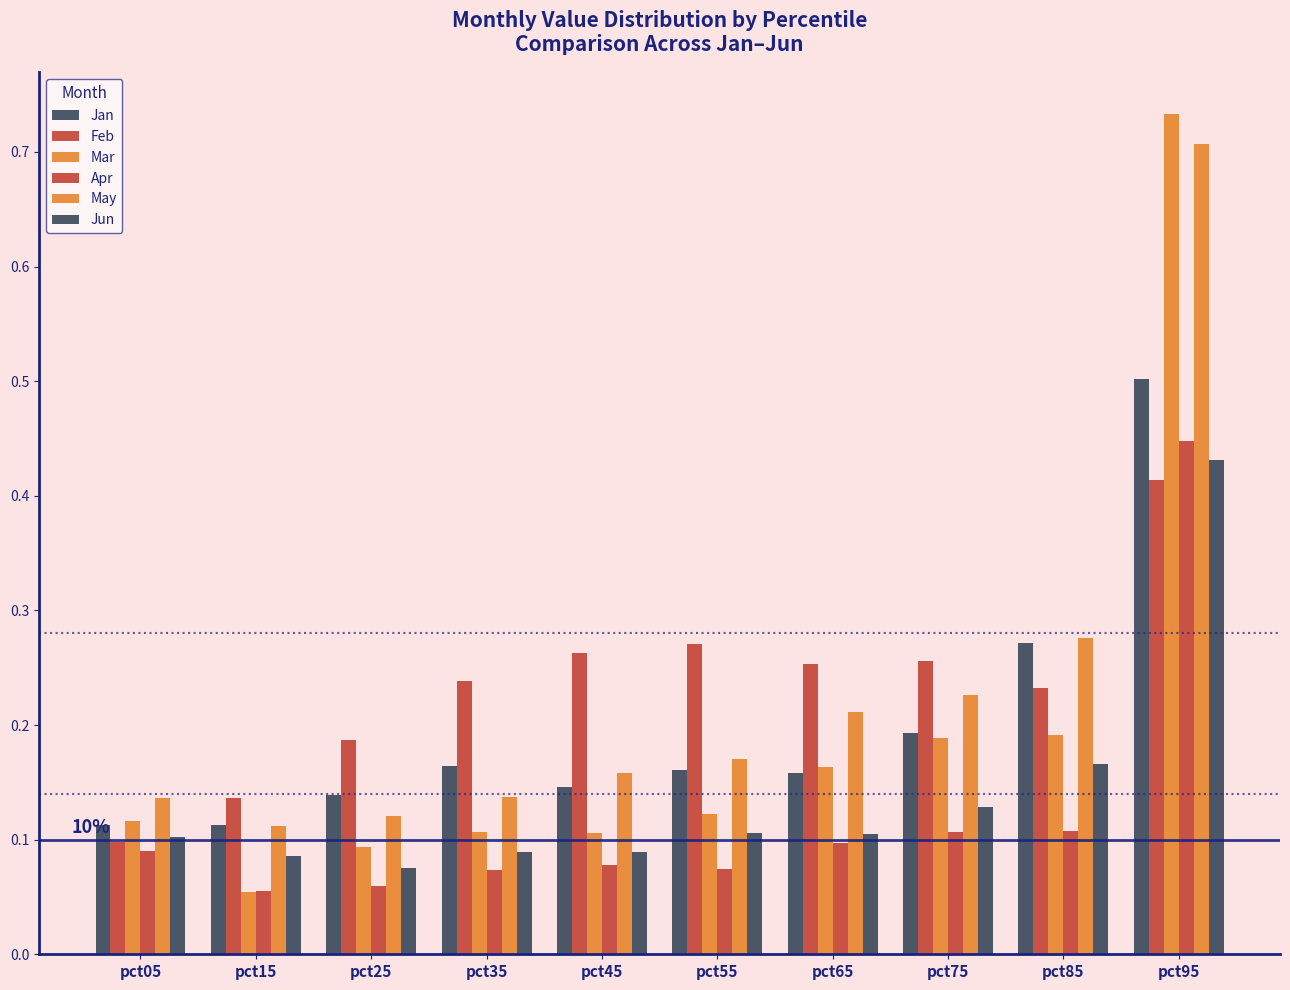

The value of Mar at pct55 is 0.1. True or false?

True